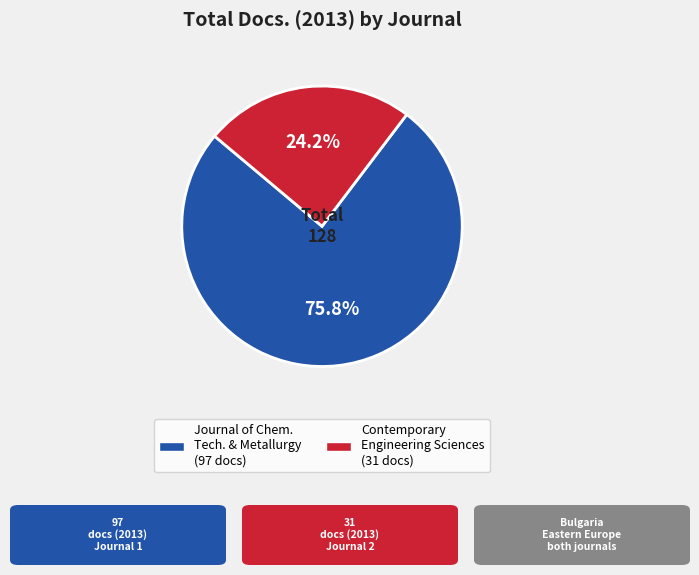

Does any single category account for the majority?

Yes